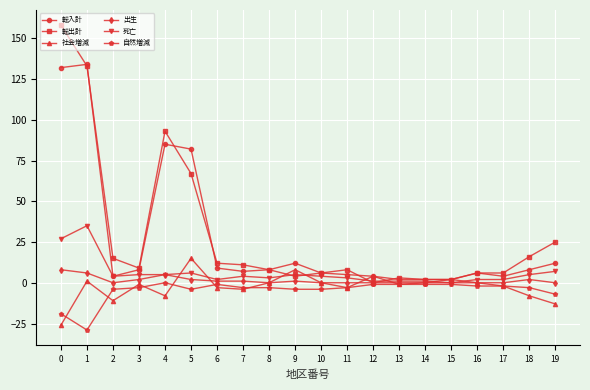

Is this an area chart (filled region under the line)?

No